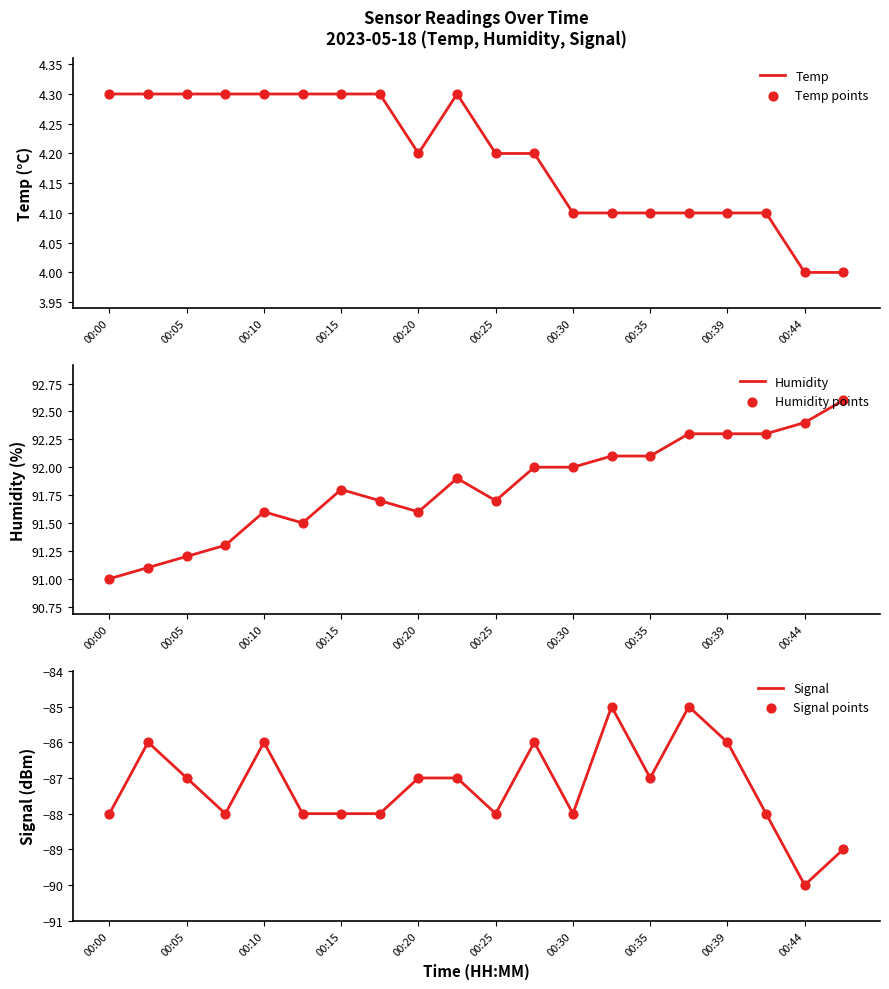

At which category is the sum across all series the highest?

15